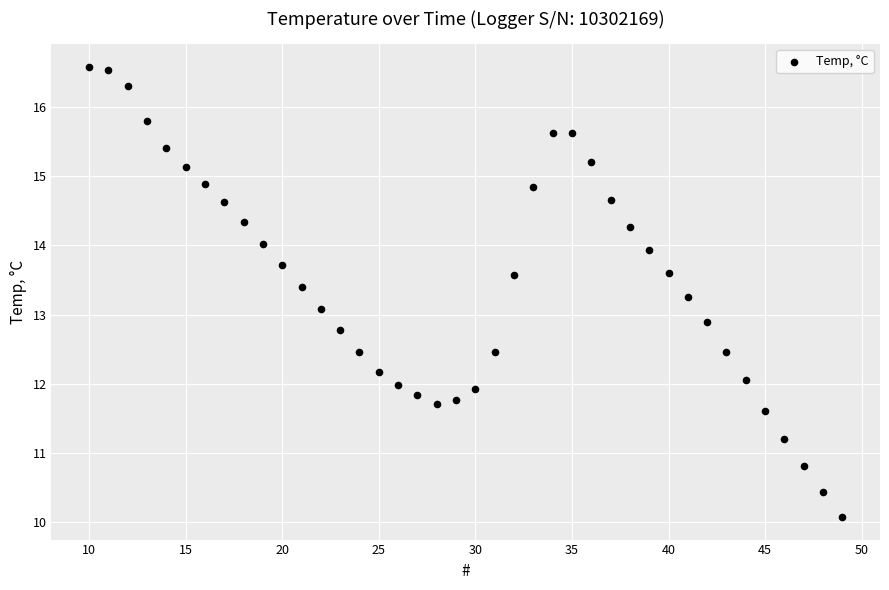

What is the range of Y values (max minus min)?

6.5